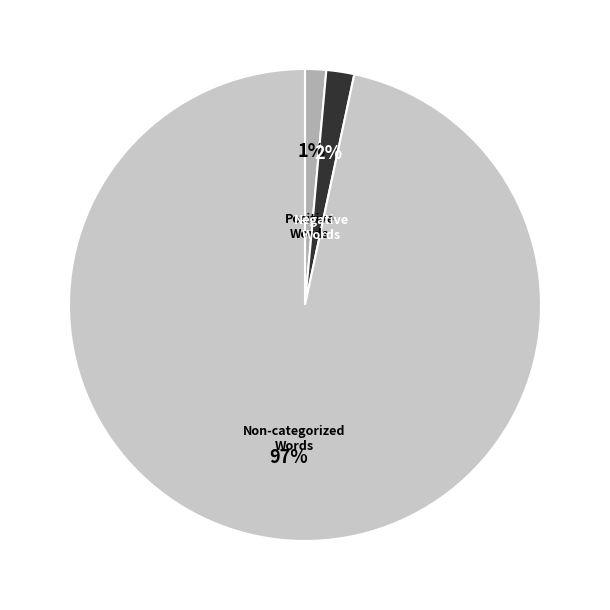

Is there a majority slice in this chart?

Yes